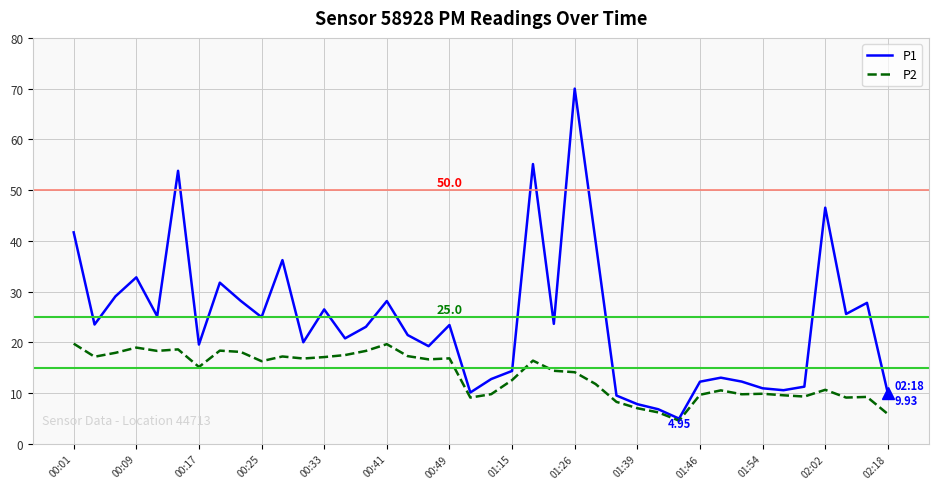

Which series has the largest total across all categories?

P1